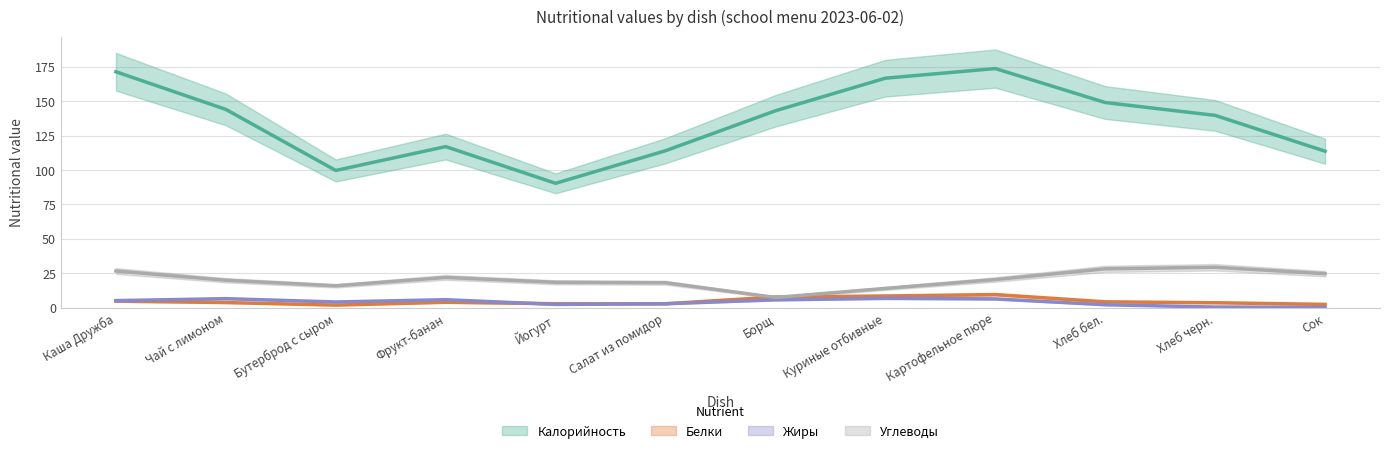

What is the total value across all series at Сок?

136.4